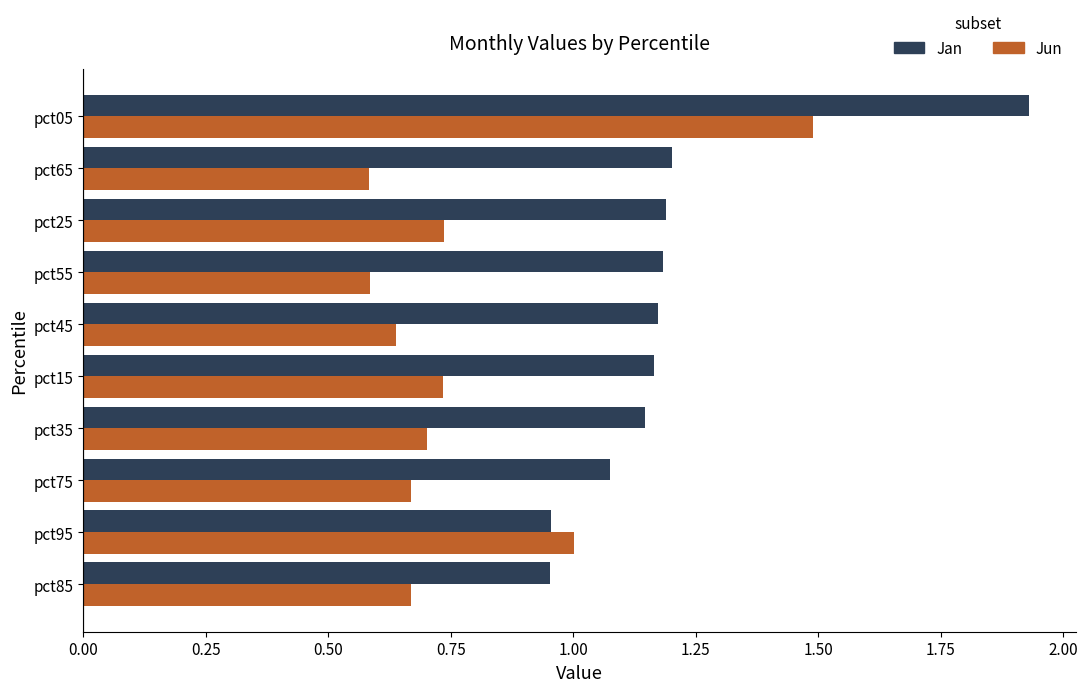

What is the sum of all Jan values?

12.0